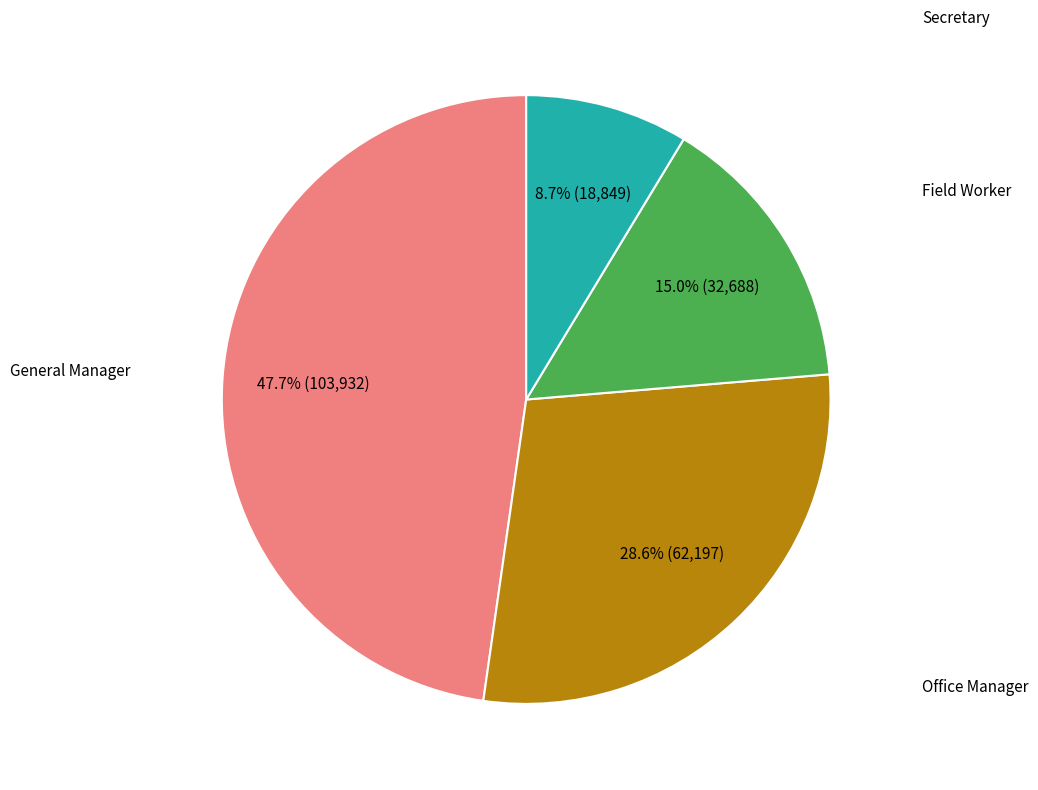

Is there any slice that represents more than half of the pie?

No